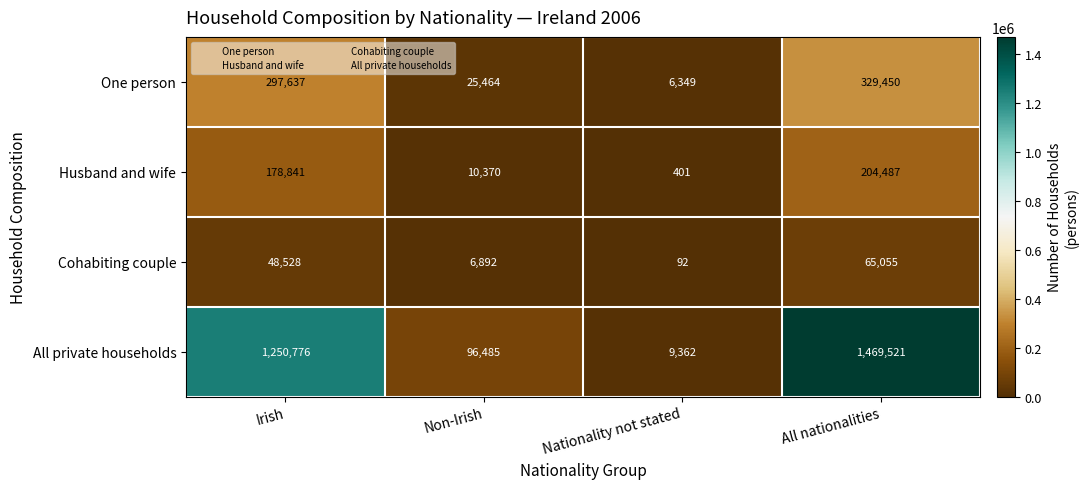

Which category has the lowest value across all series?

Nationality not stated